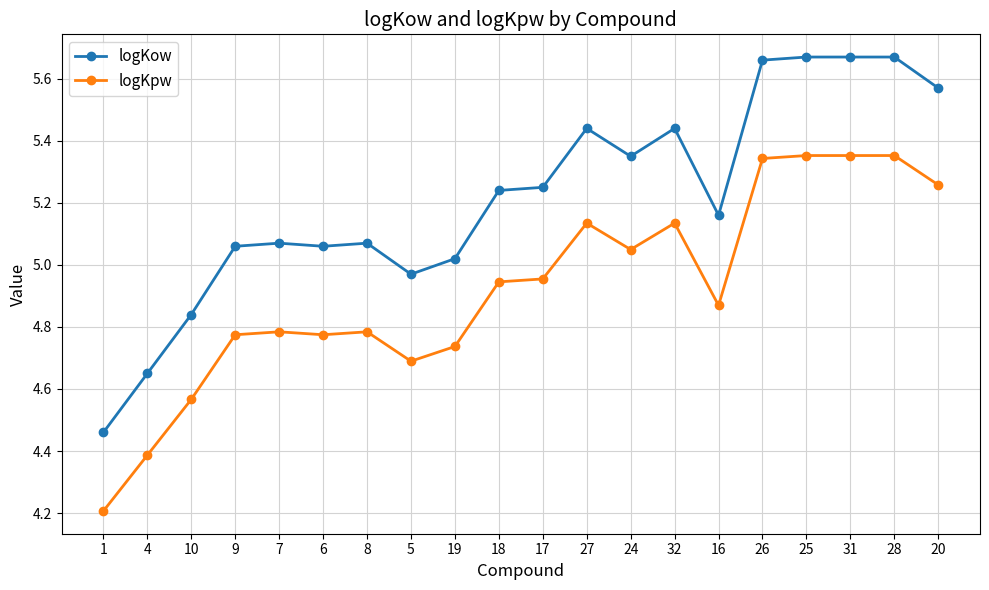

Between 8 and 25, which series saw the biggest shift?

logKow